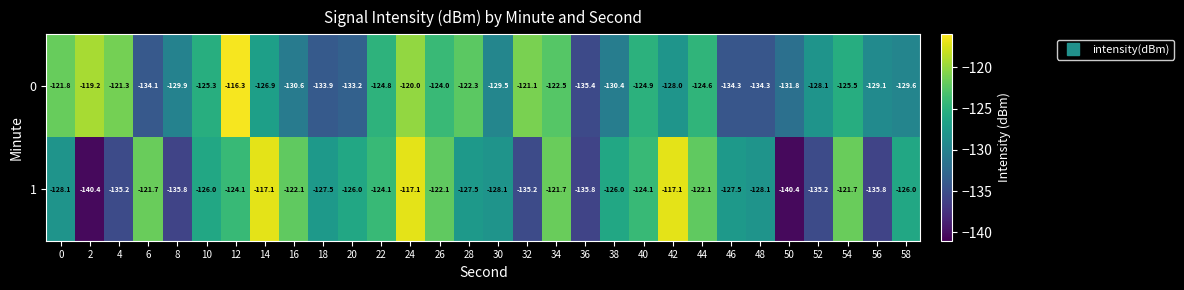

How many distinct data groups are displayed?

2